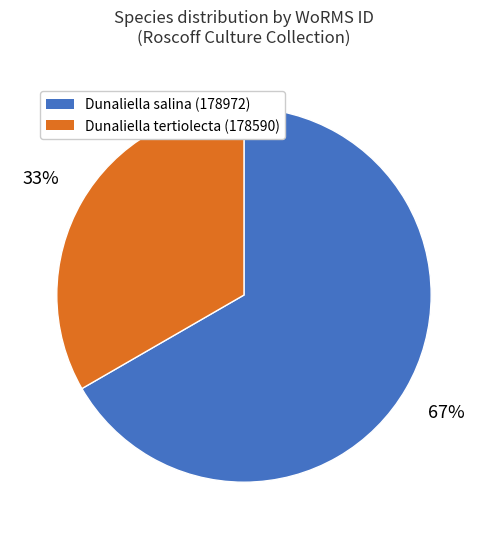

Does Dunaliella salina (178972) account for over 50% of the chart?

Yes